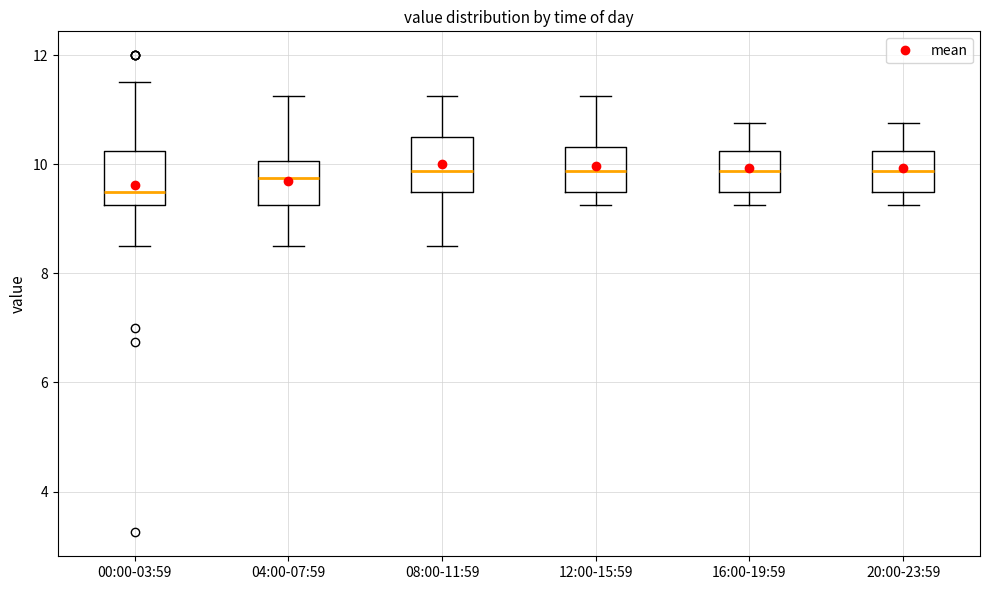

Which box has the lowest median line?

00:00-03:59